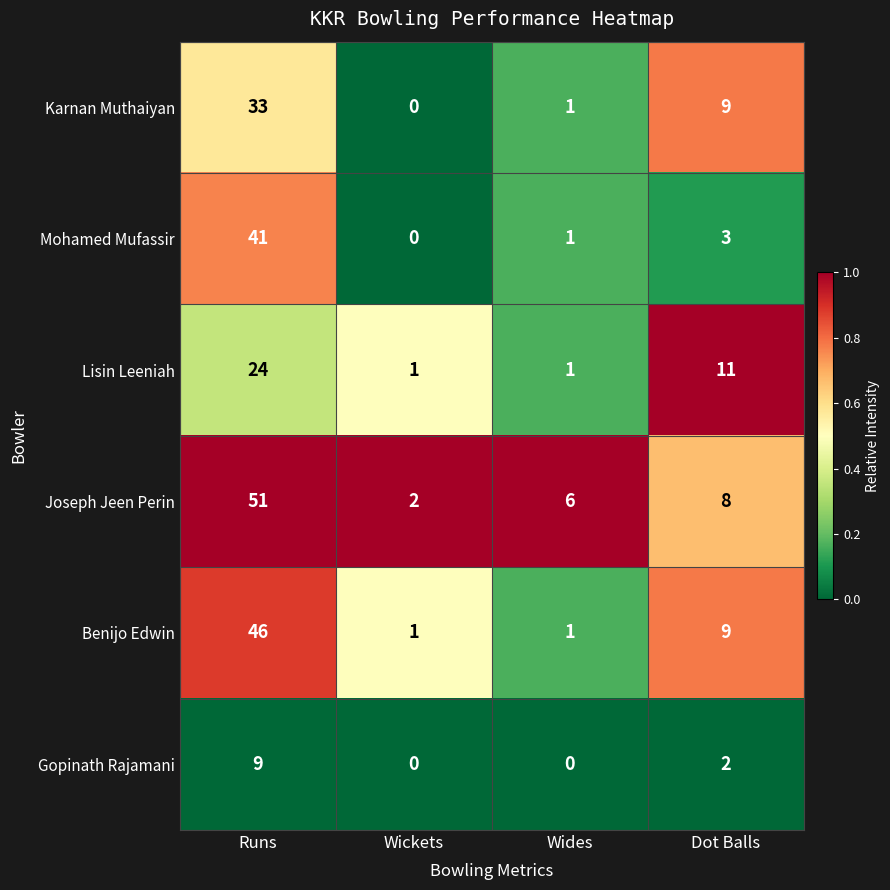

At how many categories does at least one series exceed 0?

4